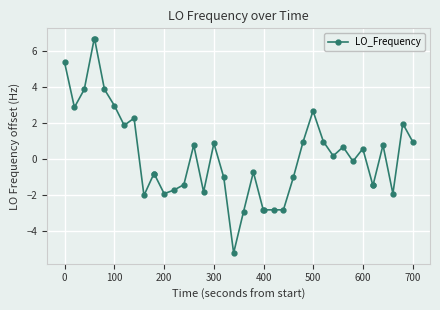

What is the smallest value displayed?

-5.2